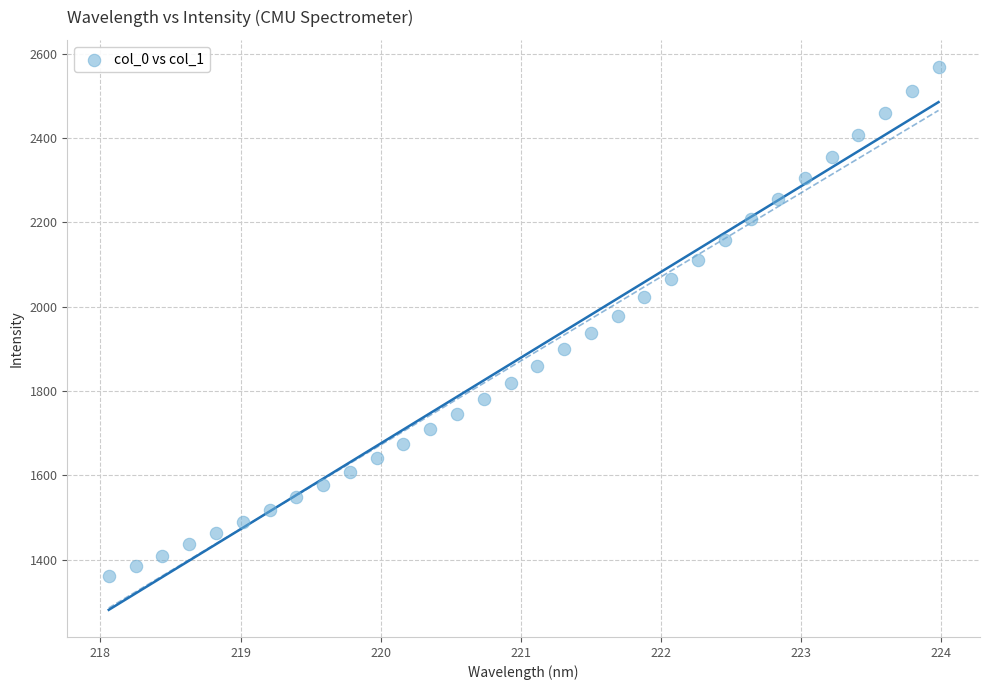

What is the range of Y values (max minus min)?

1208.6